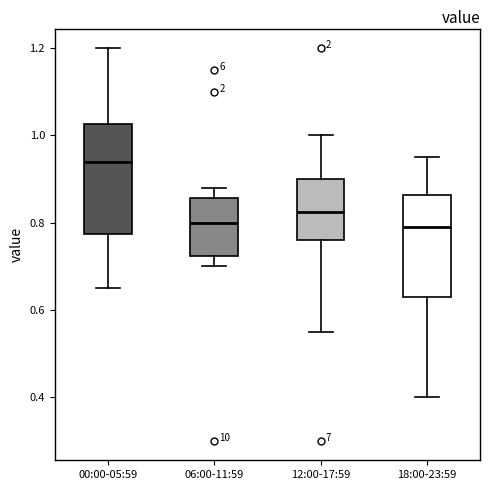

Which box has the highest median line?

00:00-05:59